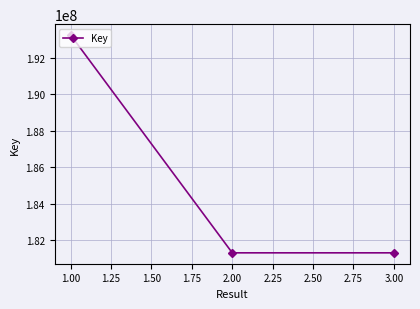

How many lines are shown in the chart?

1